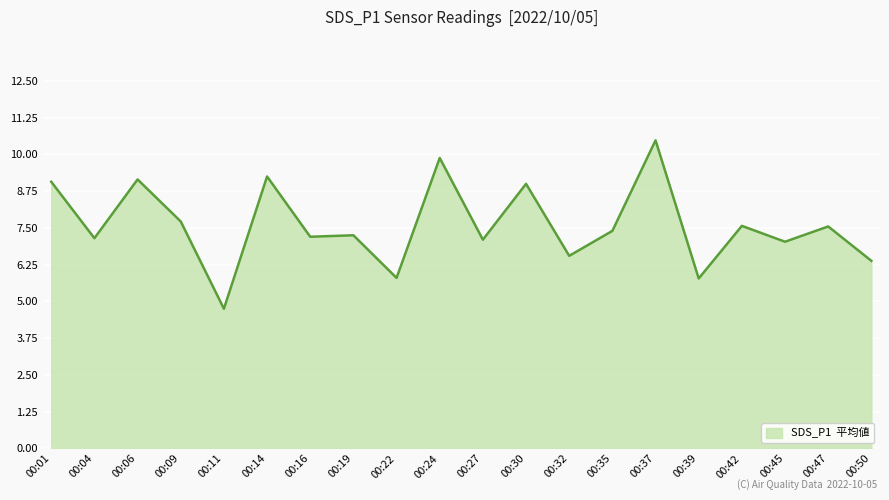

What is the change in value from 00:14 to 00:39?

-3.5